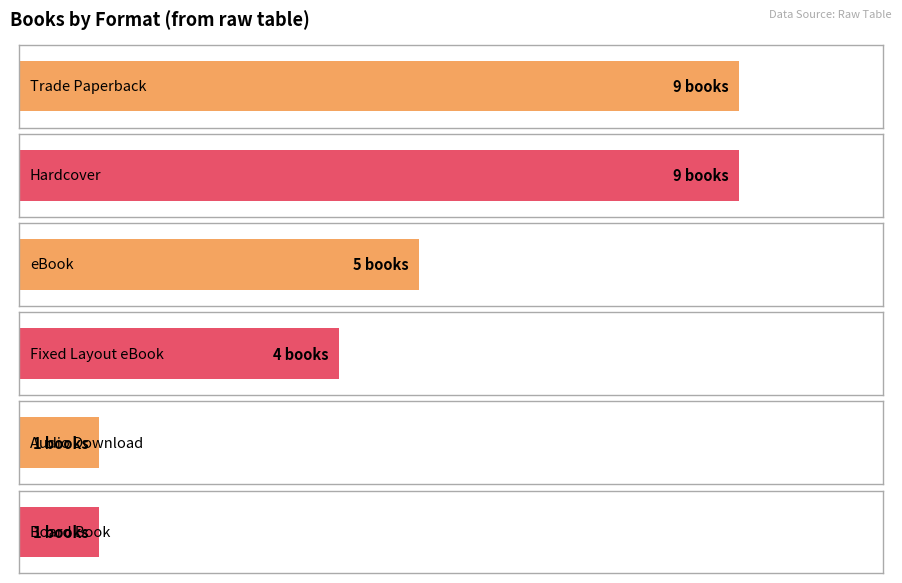

What is the label of the 2nd bar from the right?

Board Book